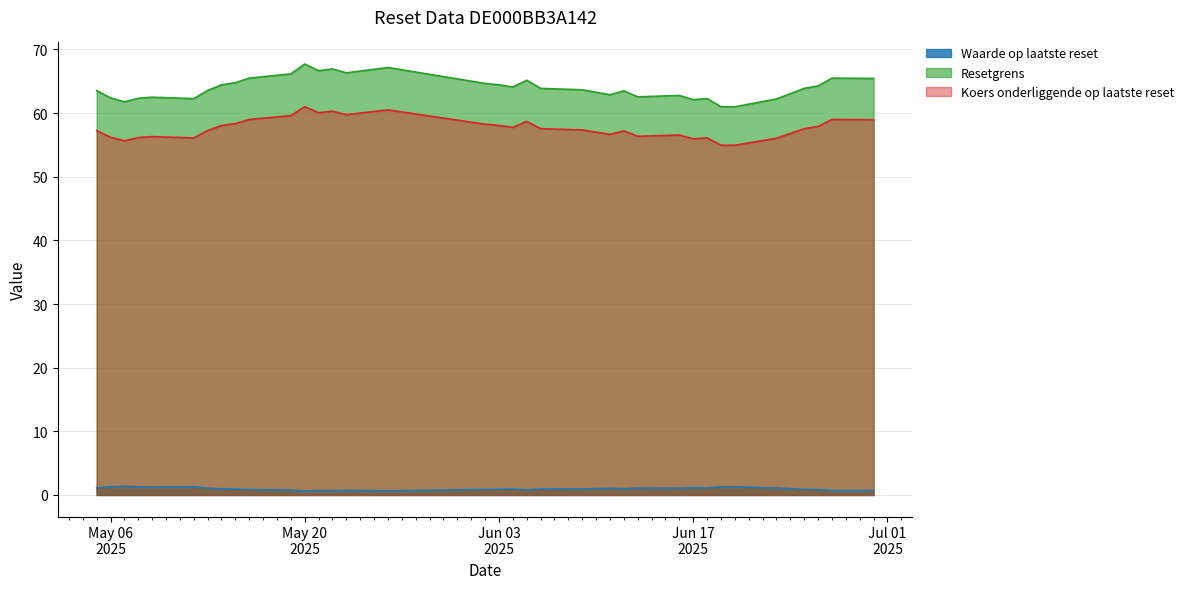

How many values in the Resetgrens series are below 63?

13